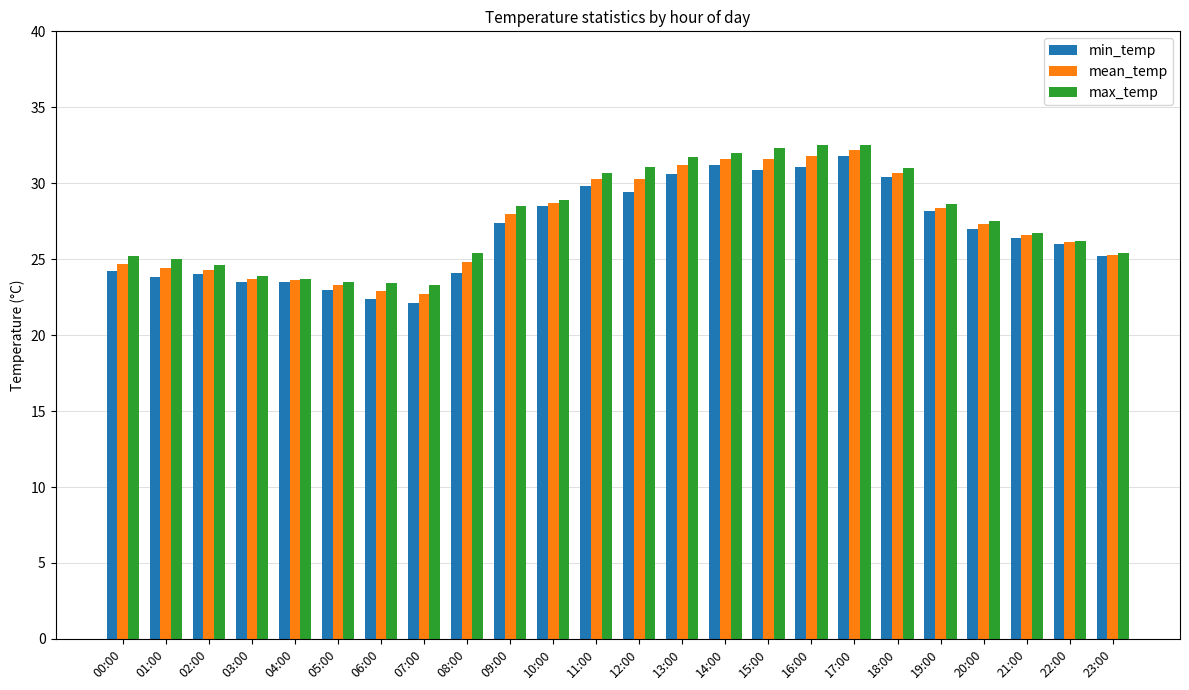

Which category has the highest value in the mean_temp series?

17:00